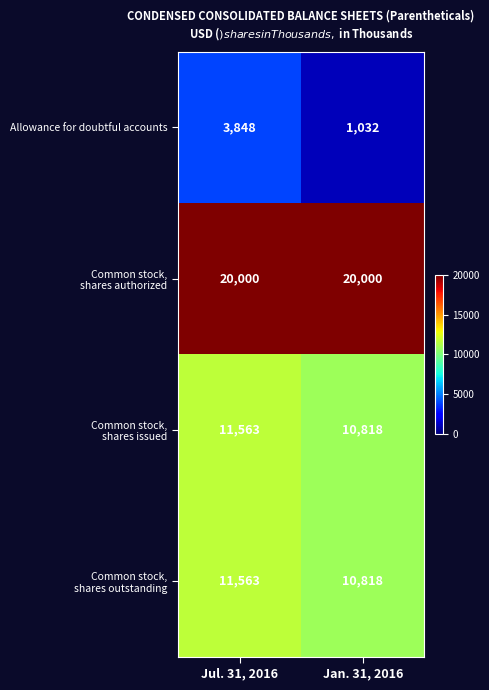

At how many categories does at least one series exceed 4341?

2